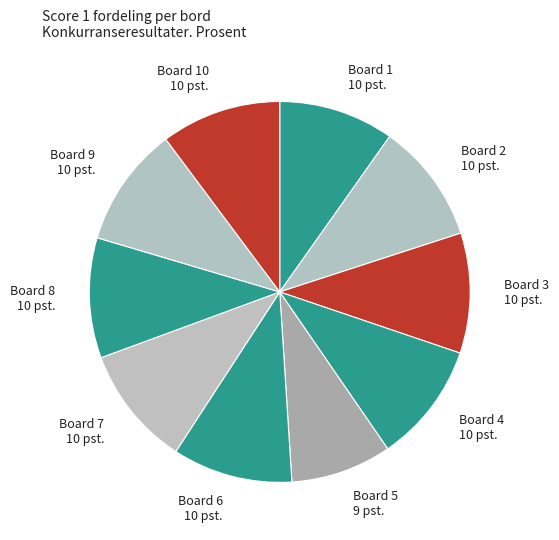

What is the smallest slice in the pie chart?

Board 5